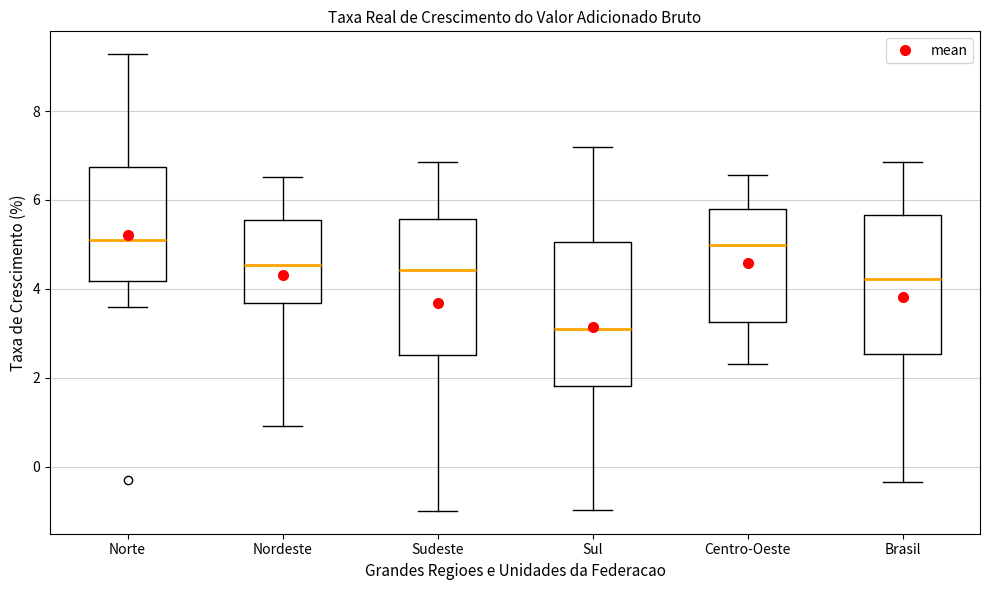

Reading left to right, read every box against the y-axis: the position of its median line, the range the box covers, and the ends of its whiskers. The values are not printed on the chart, so give them approximately, as read against the axis.

Norte: median 5.2, box 4.2 to 6.8, whiskers 3.6 to 9.2
Nordeste: median 4.6, box 3.6 to 5.6, whiskers 1.0 to 6.6
Sudeste: median 4.4, box 2.6 to 5.6, whiskers -1.0 to 6.8
Sul: median 3.0, box 1.8 to 5.0, whiskers -1.0 to 7.2
Centro-Oeste: median 5.0, box 3.2 to 5.8, whiskers 2.4 to 6.6
Brasil: median 4.2, box 2.6 to 5.6, whiskers -0.4 to 6.8